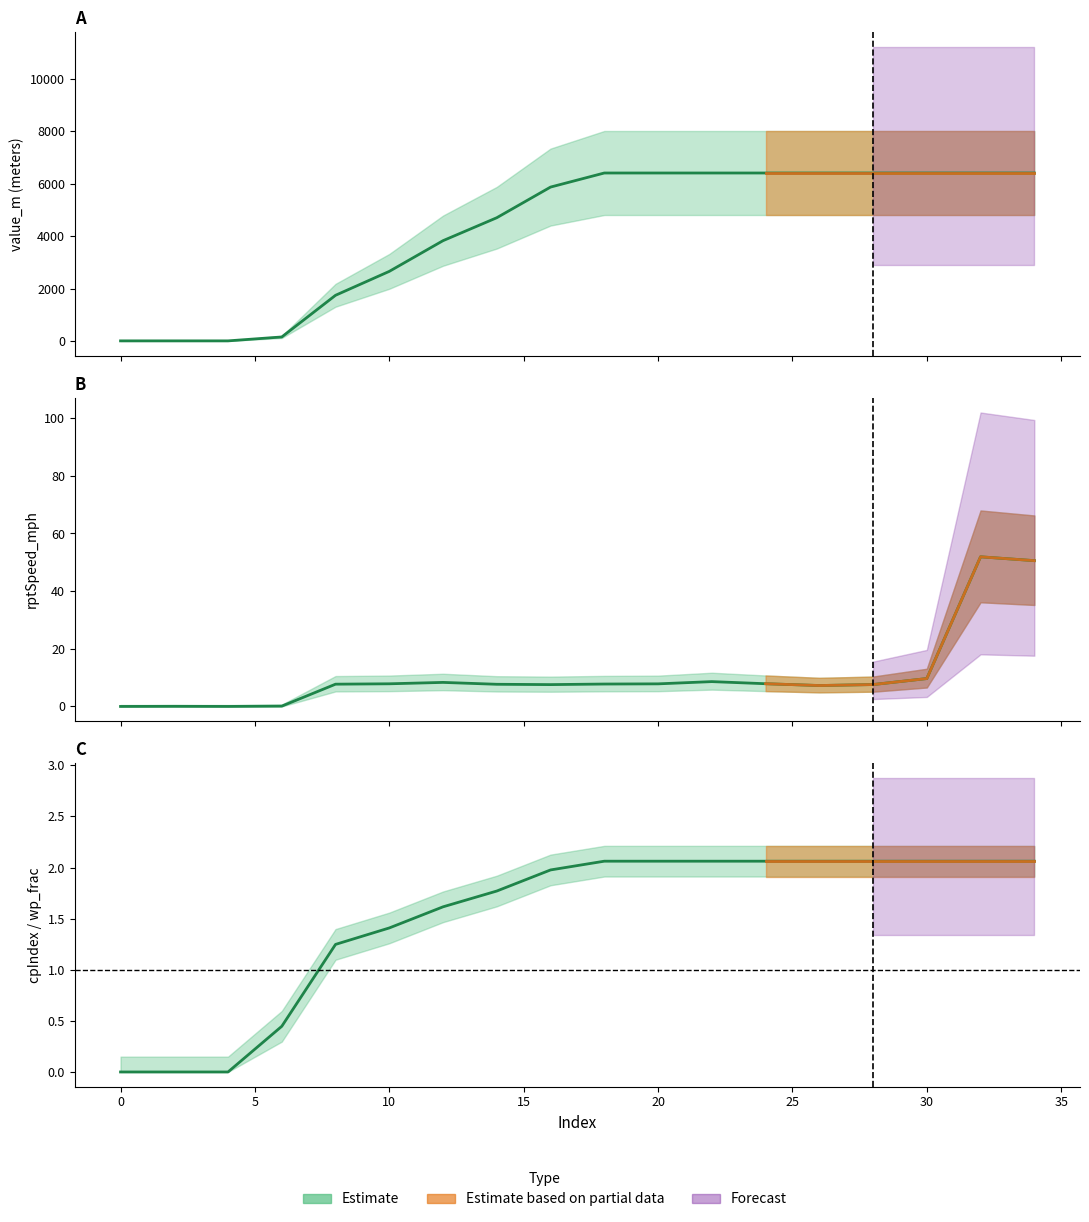

How many data points does each series have?

18